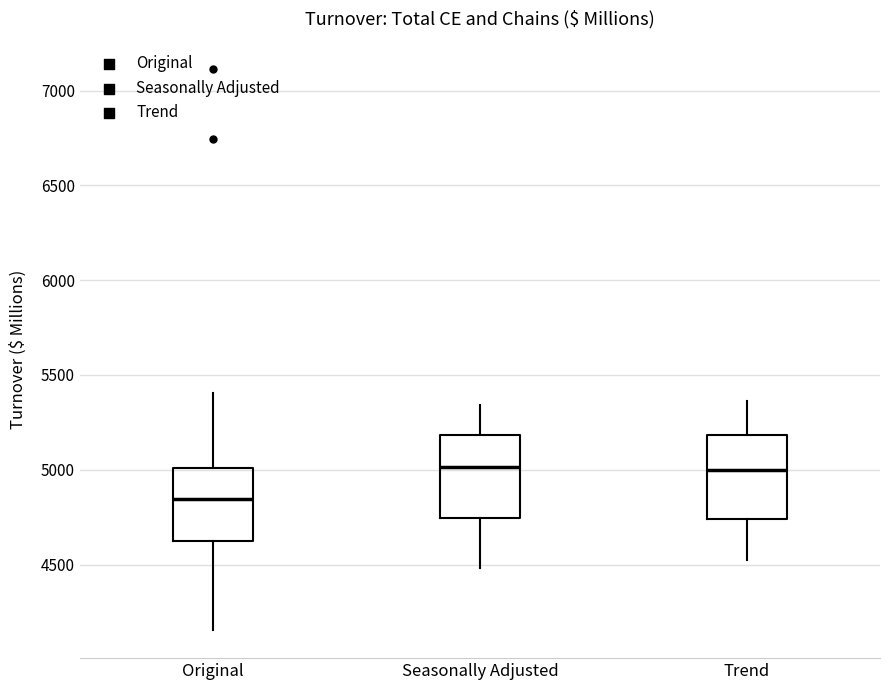

Where is the upper edge of the box for Seasonally Adjusted on the y-axis? The values are not printed on the chart, so give them approximately, as read against the axis.

5200